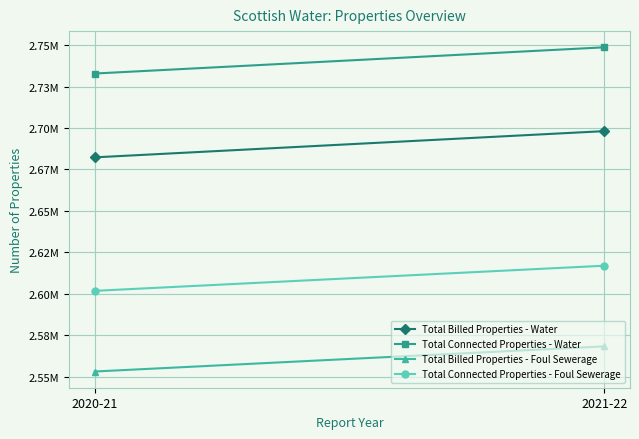

At how many categories does at least one series exceed 2725445?

2